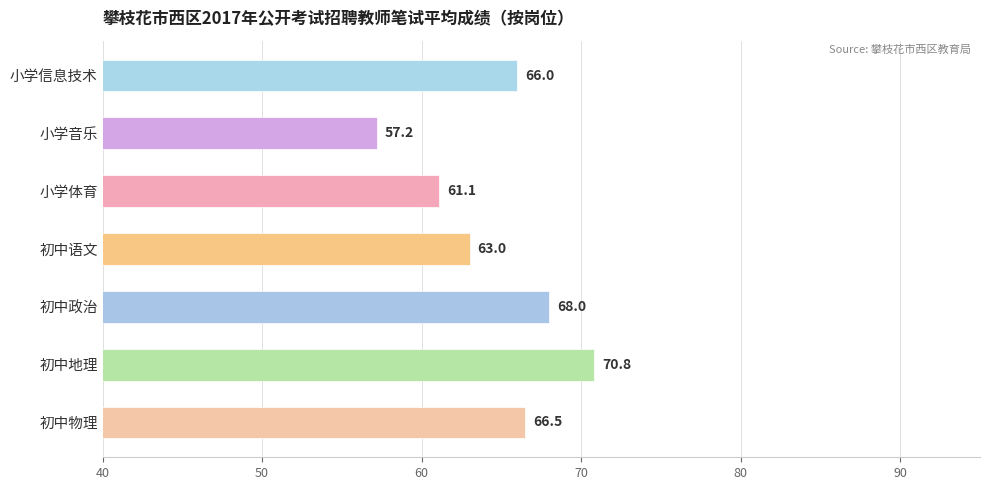

What is the change in value from 初中语文 to 初中政治?

+5.0